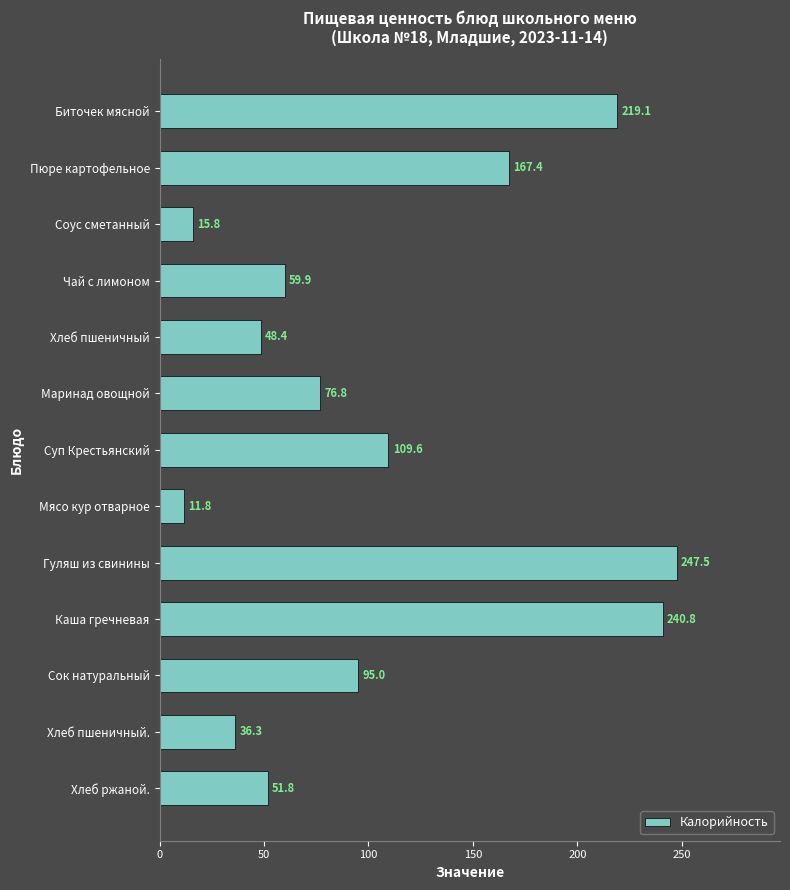

The value at Чай с лимоном is 59.9. True or false?

True